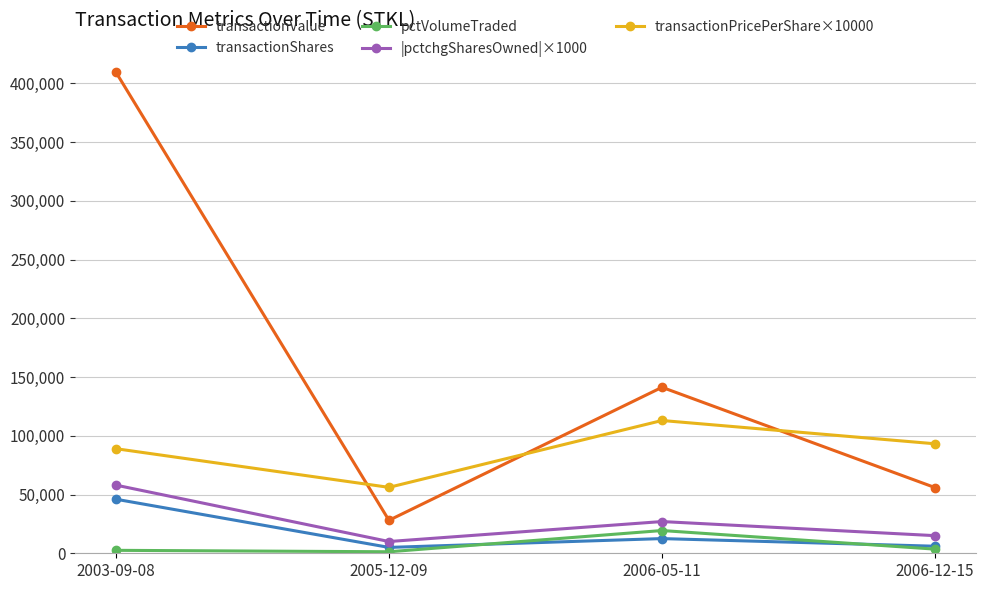

Which series has the largest range (max minus min)?

transactionValue